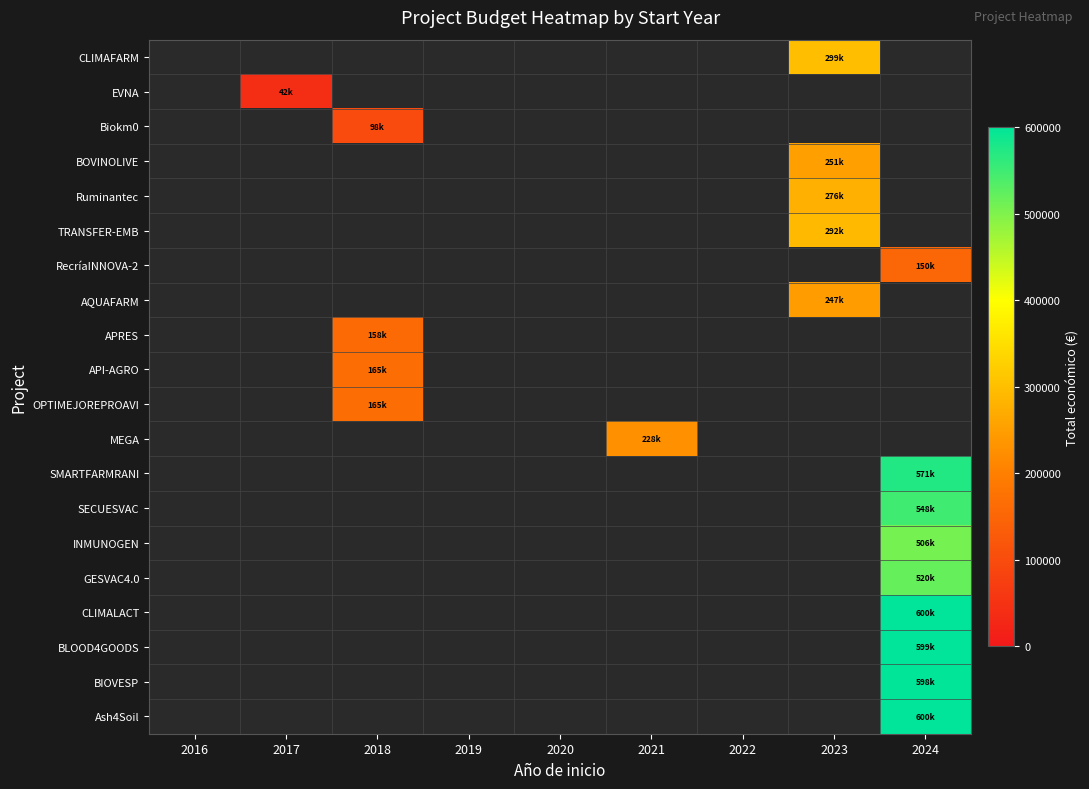

At which label does CLIMAFARM reach its minimum?

2016